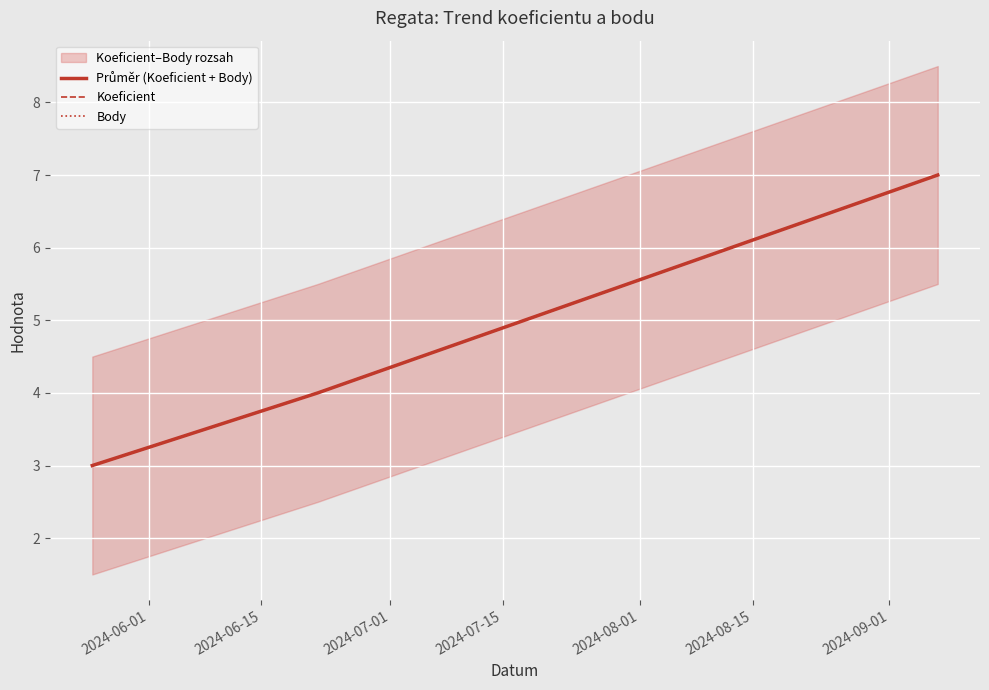

What is the label of the 3rd point from the left?

2024-07-01